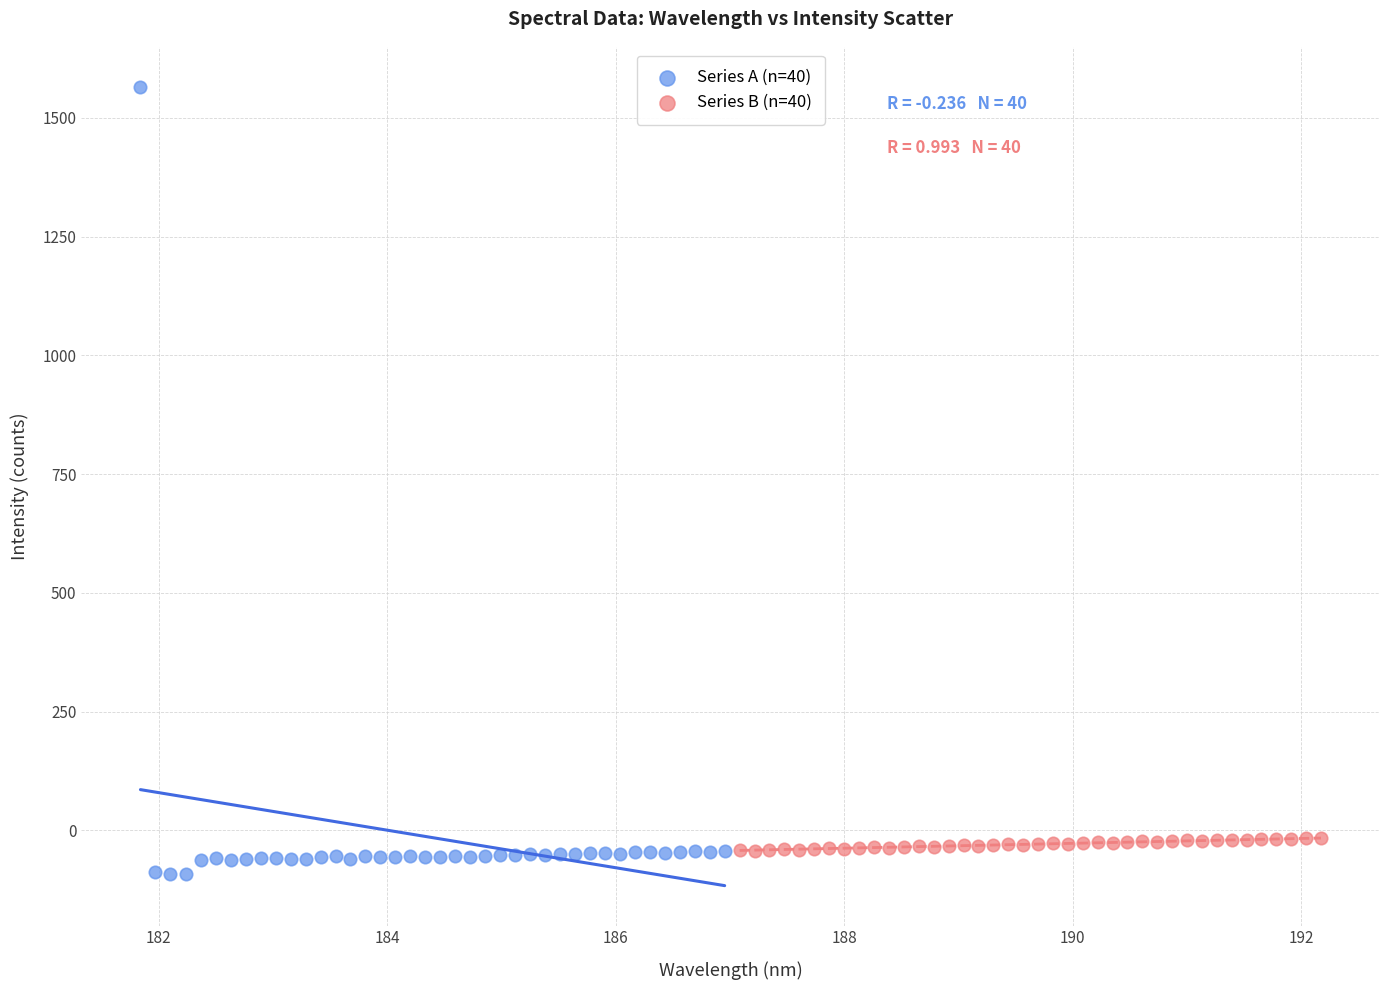

Which series contains the highest Y value?

Series A (n=40)